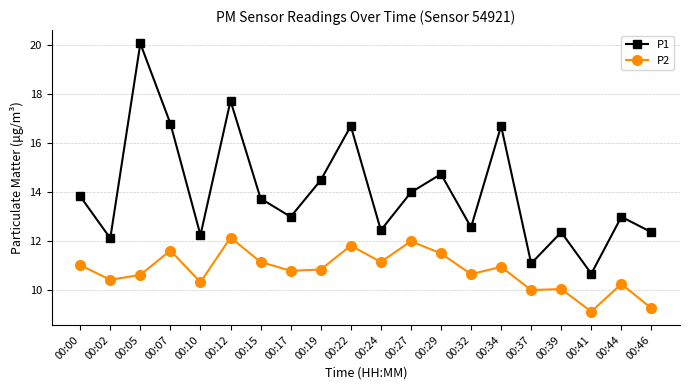

At how many categories does at least one series exceed 19?

1